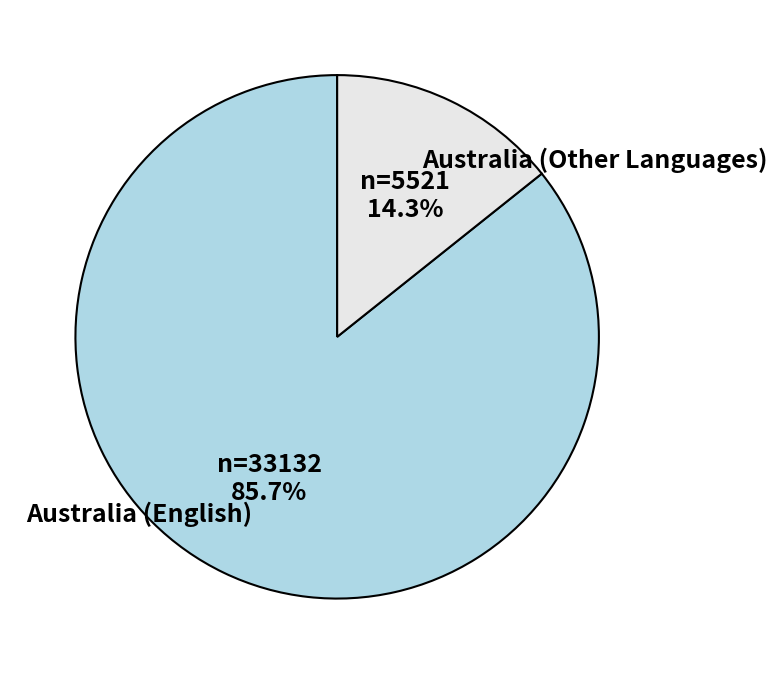

Does Australia (Other Languages) account for over 50% of the chart?

No